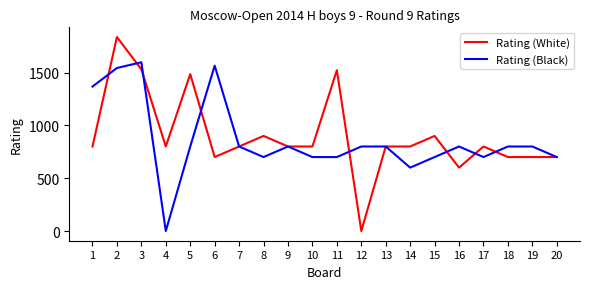

How many distinct data groups are displayed?

2